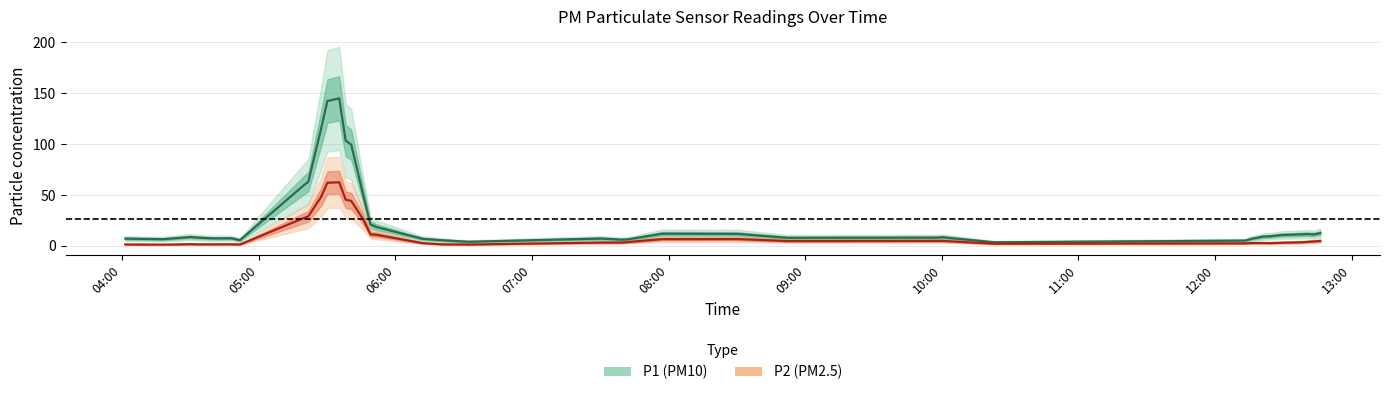

Where does the P1 series first go above 7?

2022-10-03T04:01:22